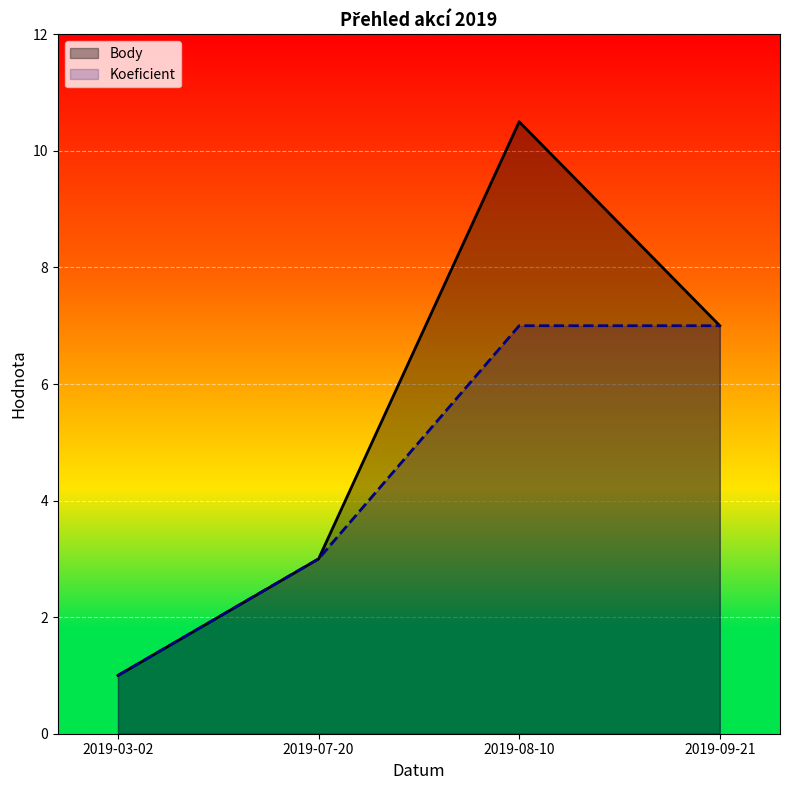

What is the sum of all Body values?

21.5